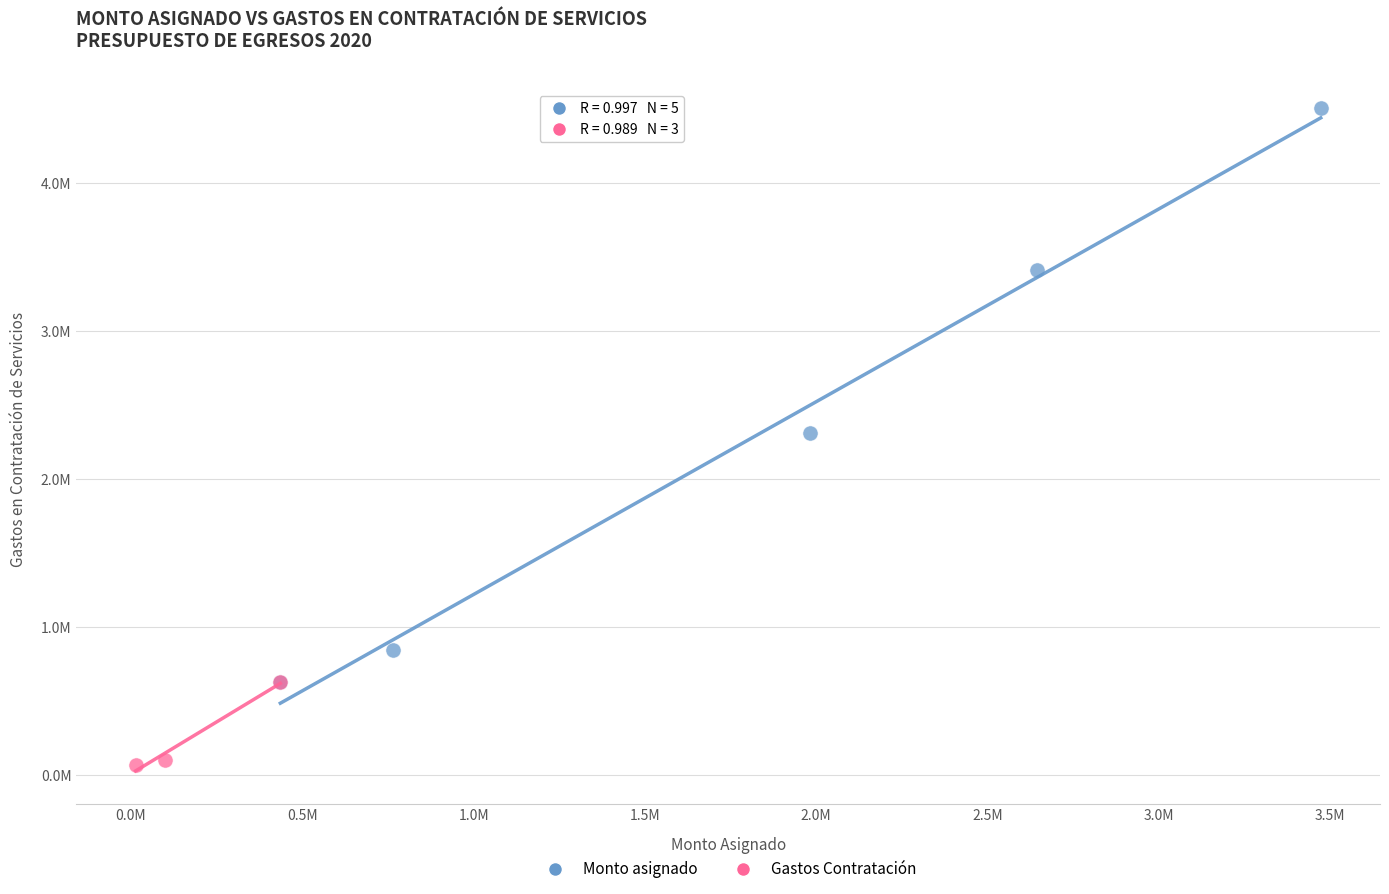

What are all the series names shown in the legend?

Monto asignado, Gastos Contratación